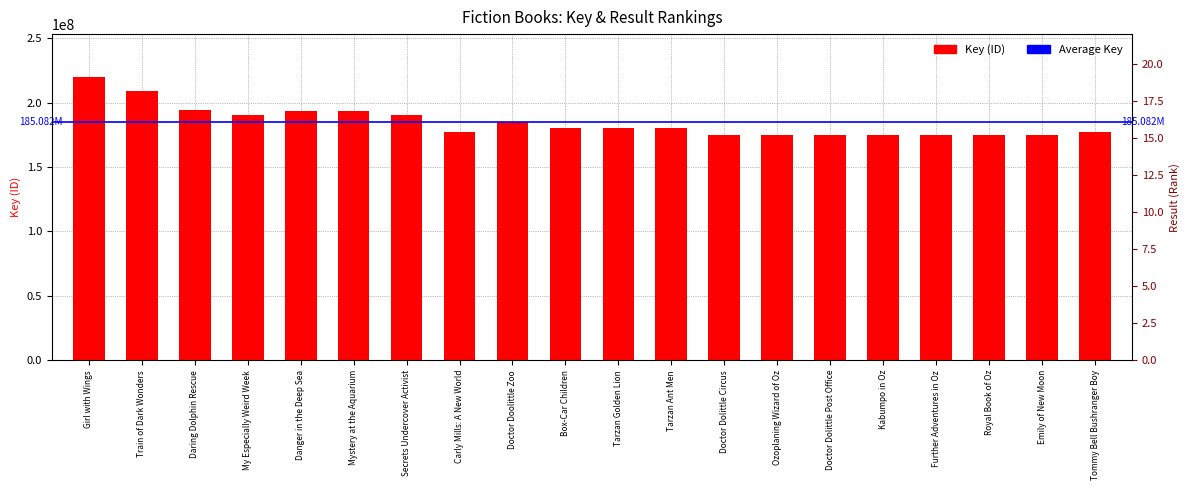

How many data points does each series have?

20